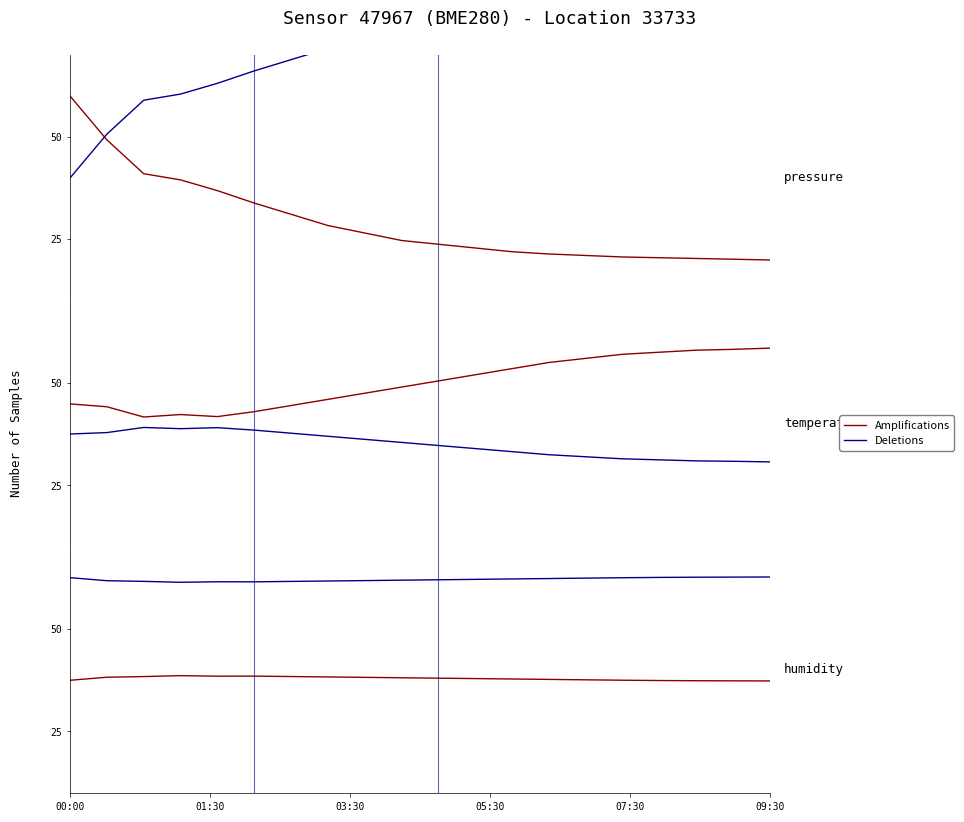

True or false: Amplifications and Deletions intersect in this chart.

False